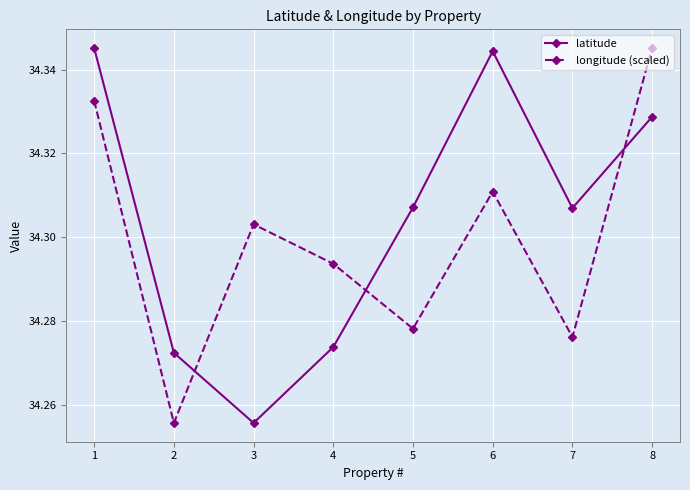

After their last crossing, which series has the higher values: latitude or longitude (scaled)?

longitude (scaled)